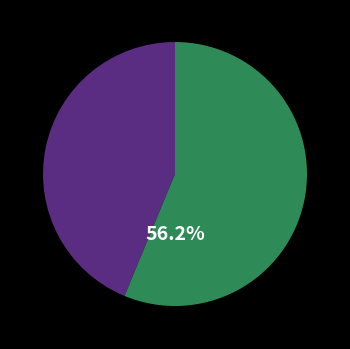

To the nearest percent, what is the average slice percentage?

50%